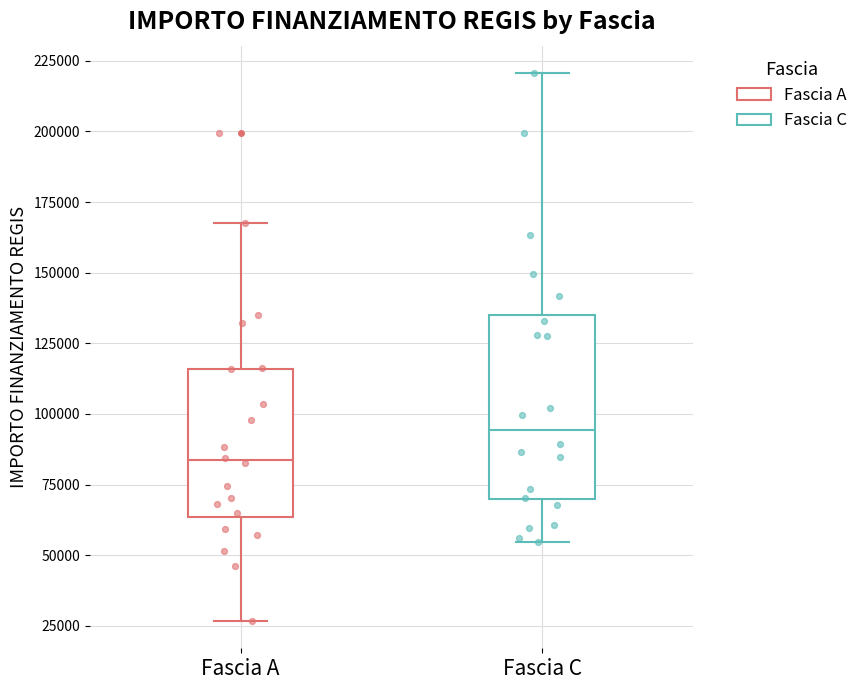

Which box is the tallest, from its lower edge to its upper edge?

Fascia C